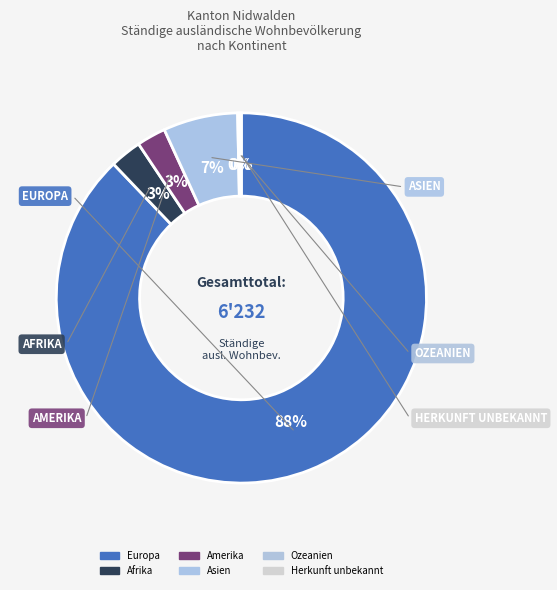

To the nearest percent, what percentage of the pie is Amerika?

3%